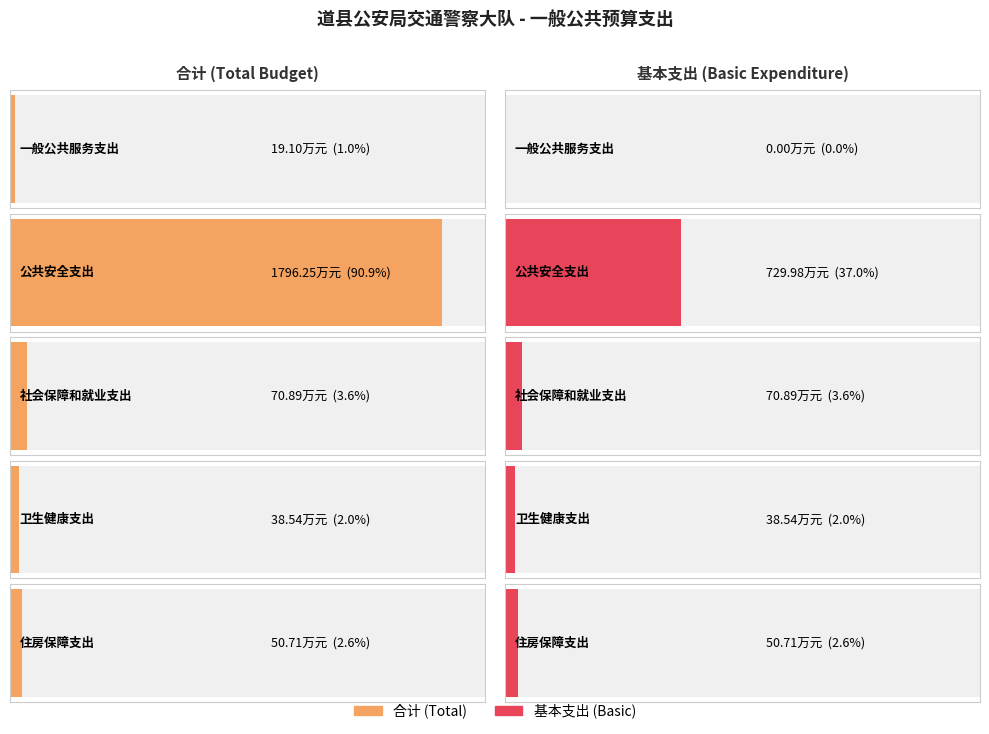

Reading right to left, extract all data points from this chart.

合计: 住房保障支出=50.7	卫生健康支出=38.5	社会保障和就业支出=70.9	公共安全支出=1796.2	一般公共服务支出=19.1
基本支出: 住房保障支出=50.7	卫生健康支出=38.5	社会保障和就业支出=70.9	公共安全支出=730.0	一般公共服务支出=0.0